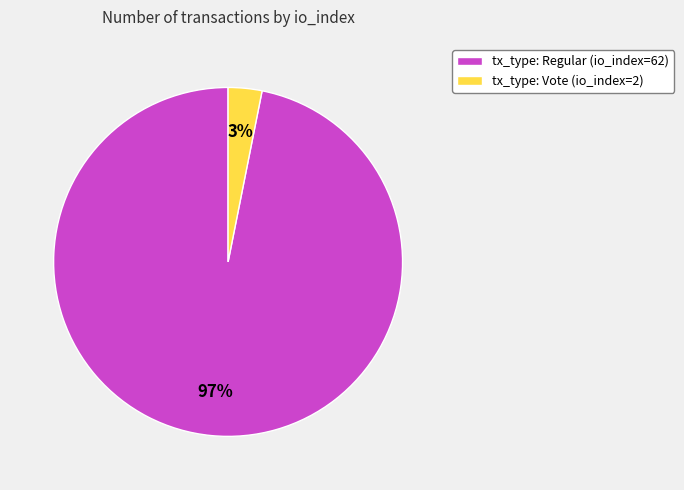

Rank the categories by value from highest to lowest.

tx_type: Regular (io_index=62), tx_type: Vote (io_index=2)